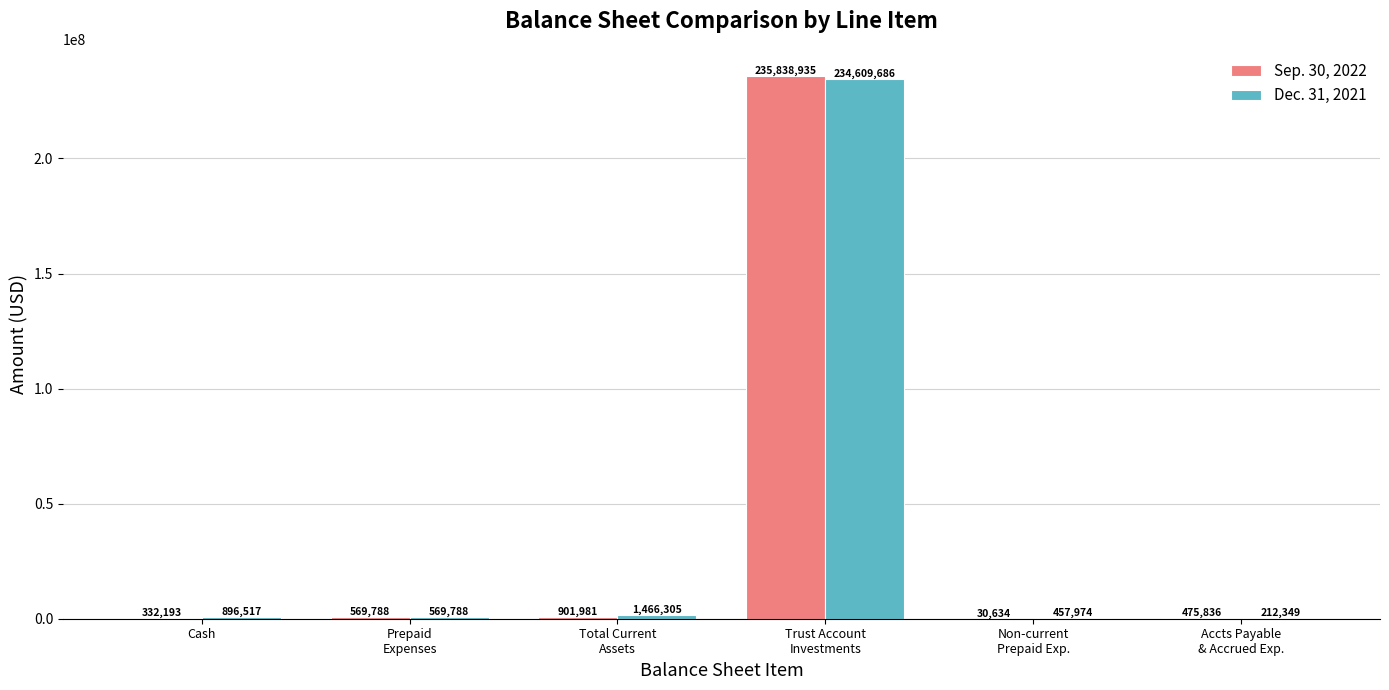

What is the greatest value displayed?

235838935